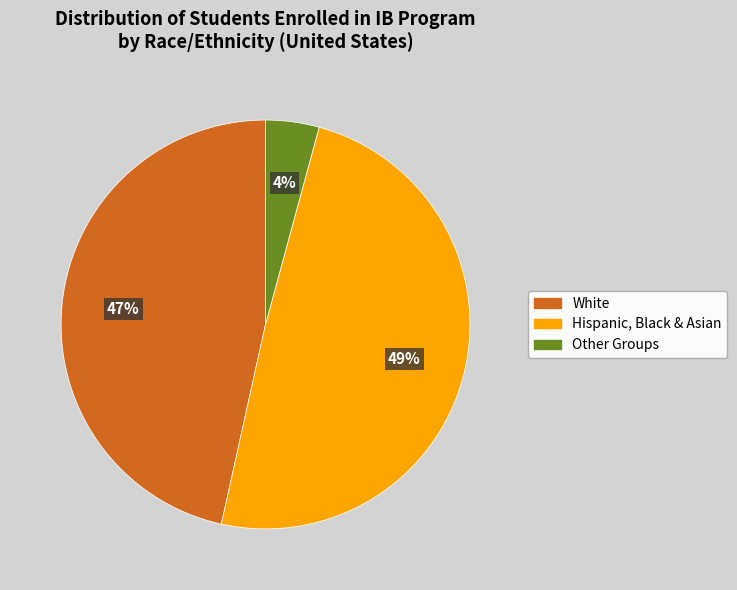

To the nearest percent, what percentage of the pie is White?

47%